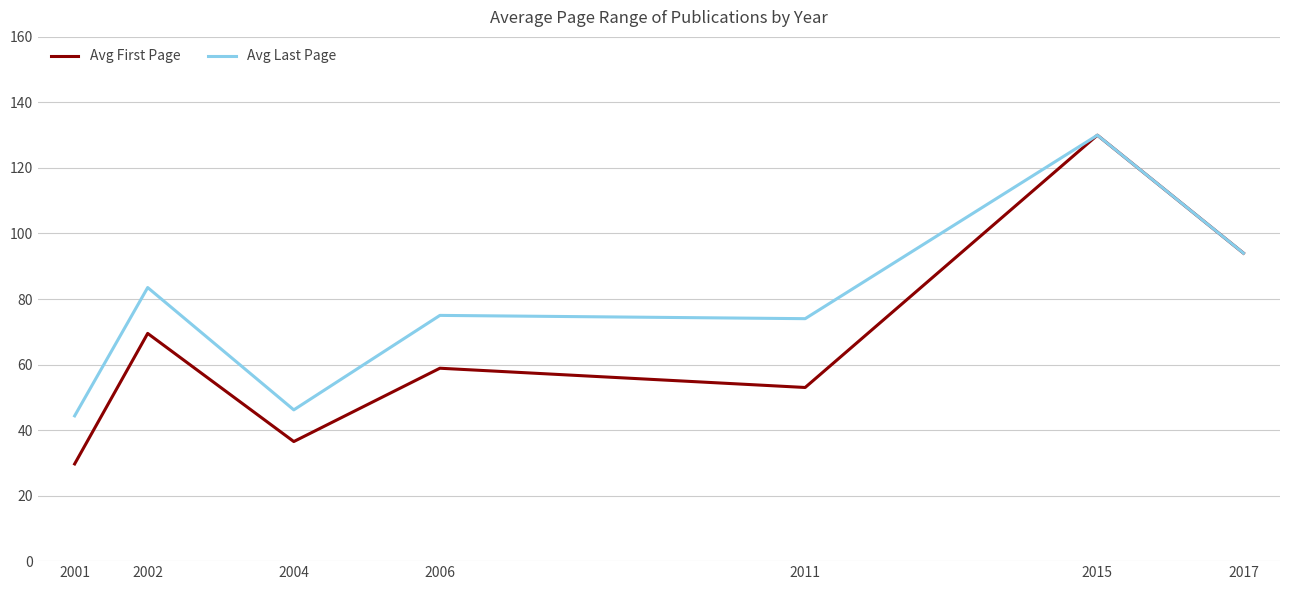

Where is the first local maximum for Avg First Page?

2002